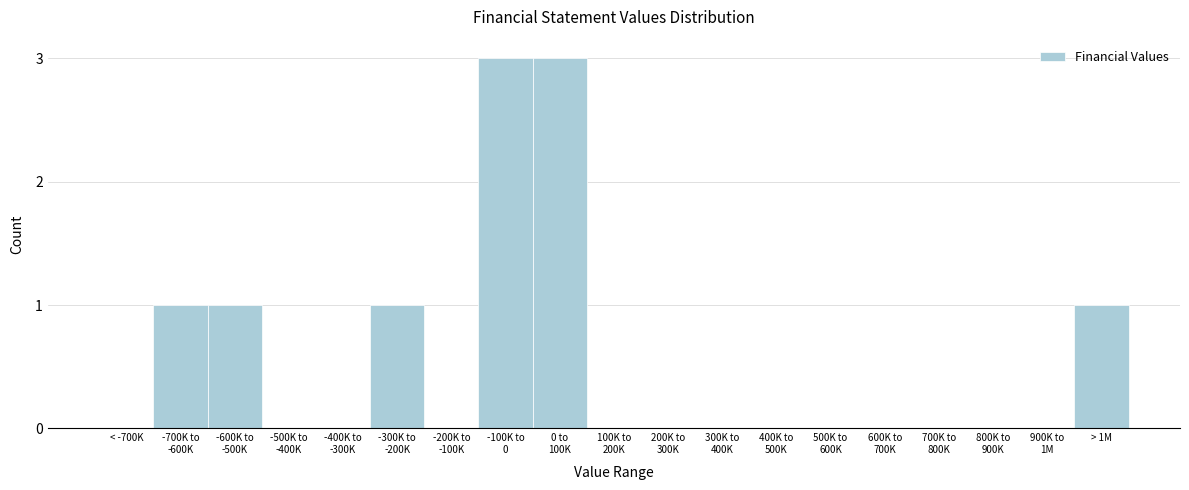

The chart shows a value of 1 at < -700K. True or false?

False